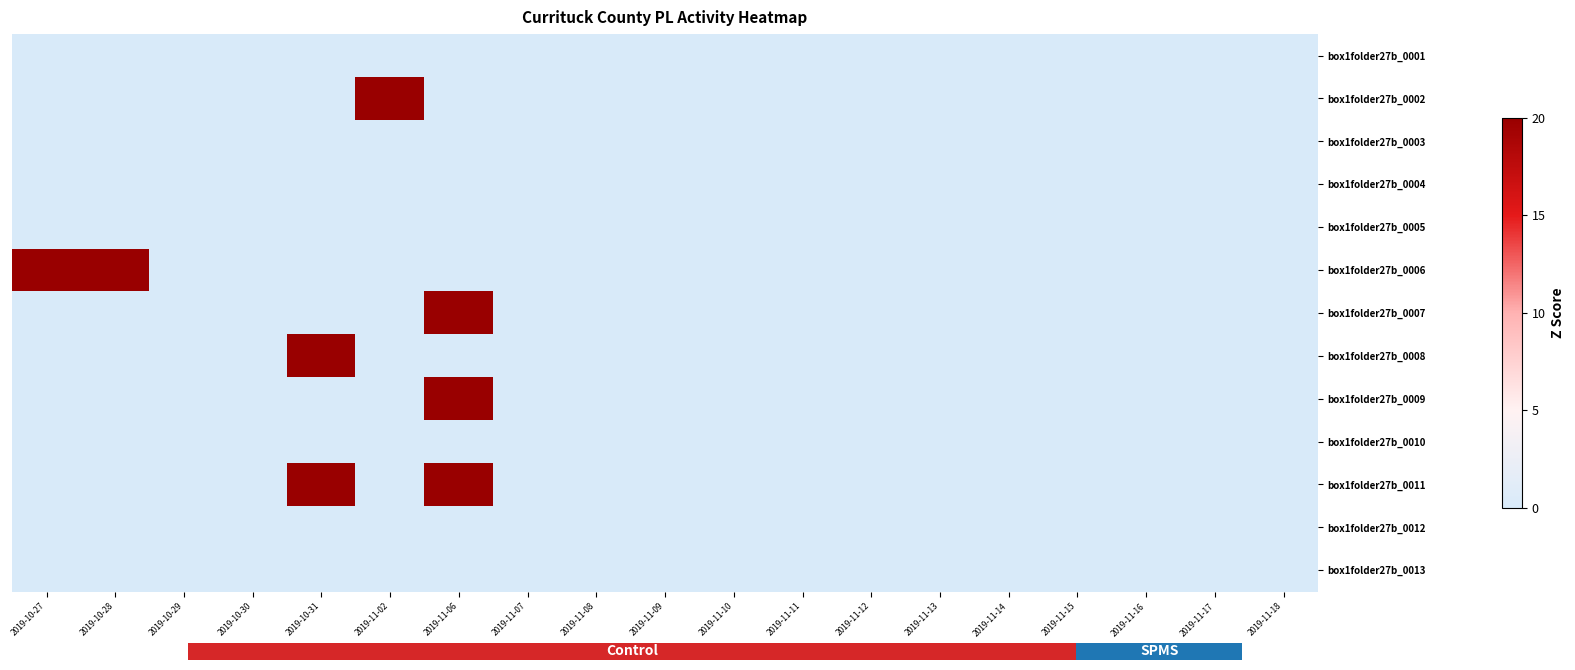

Is it true that box1folder27b_0005 equals 0 at 2019-10-31?

True